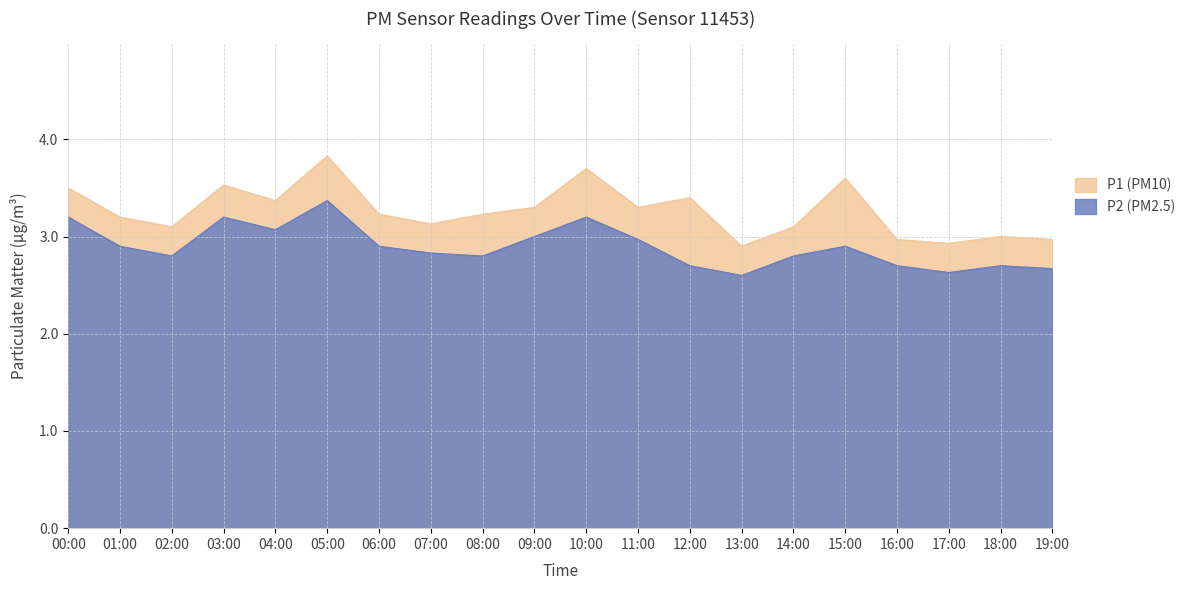

What is the greatest value displayed?

3.8